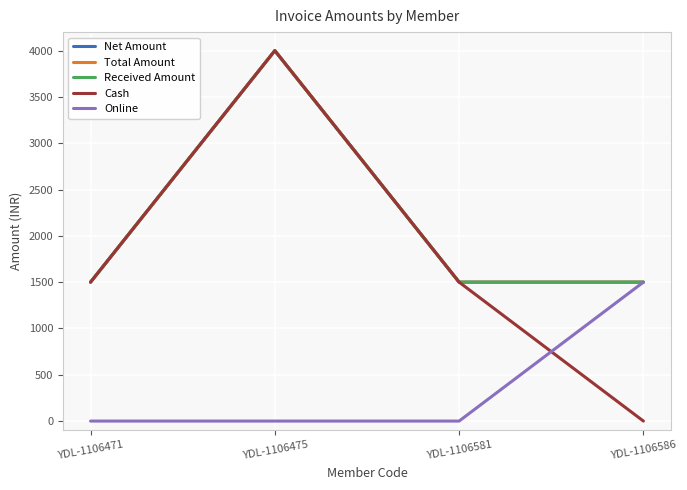

Which category has the lowest value in the Total Amount series?

YDL-1106471